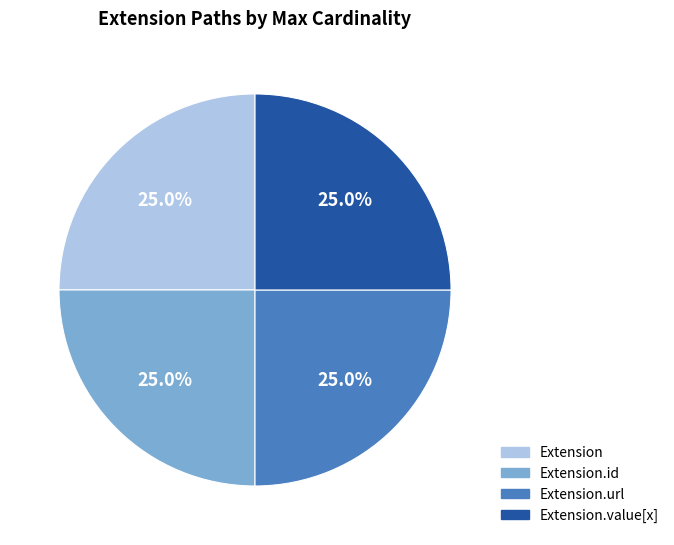

Is there a majority slice in this chart?

No